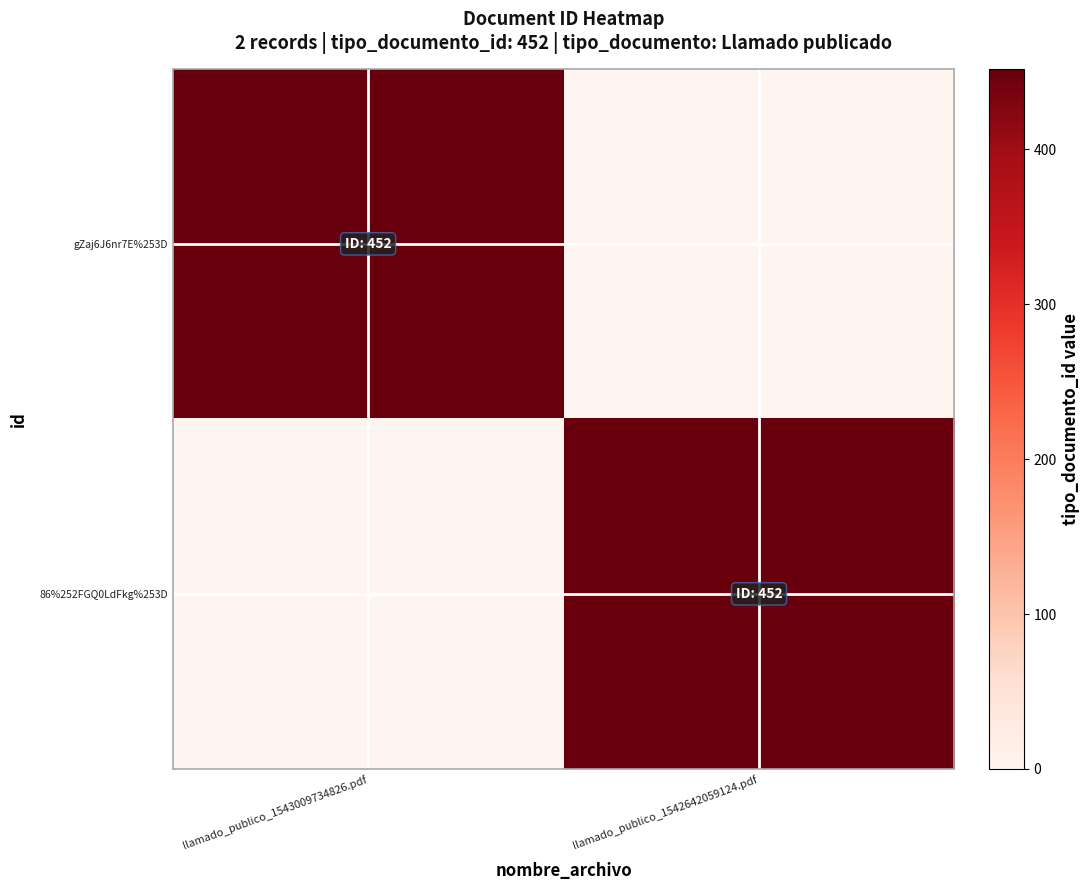

How many series are shown in this chart?

2